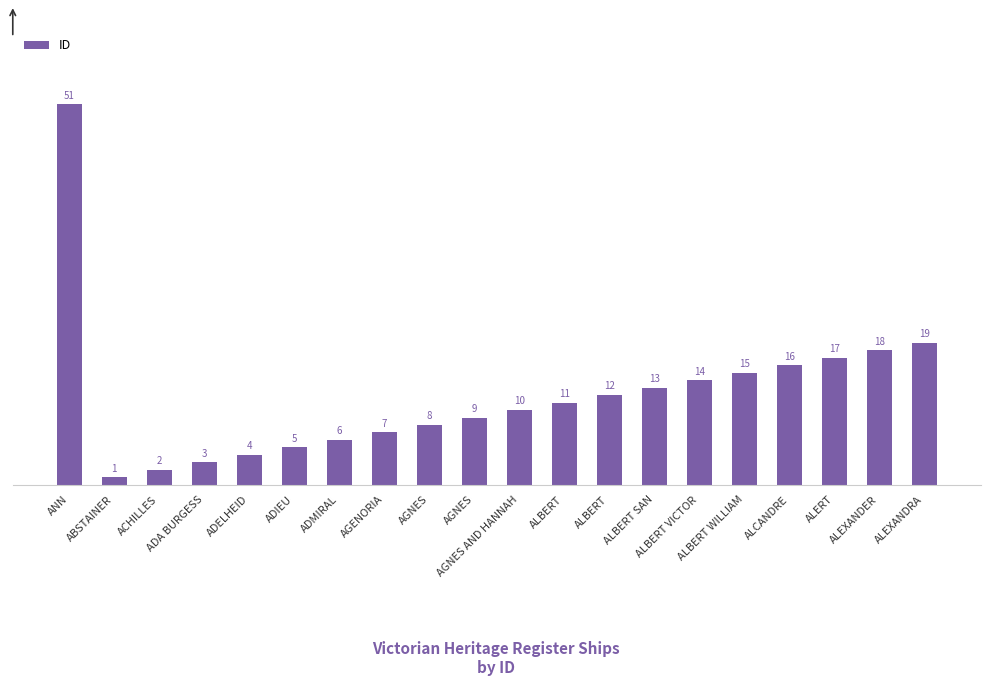

List the labels in order of value, smallest first.

ABSTAINER, ACHILLES, ADA BURGESS, ADELHEID, ADIEU, ADMIRAL, AGENORIA, AGNES, AGNES, AGNES AND HANNAH, ALBERT, ALBERT, ALBERT SAN, ALBERT VICTOR, ALBERT WILLIAM, ALCANDRE, ALERT, ALEXANDER, ALEXANDRA, ANN